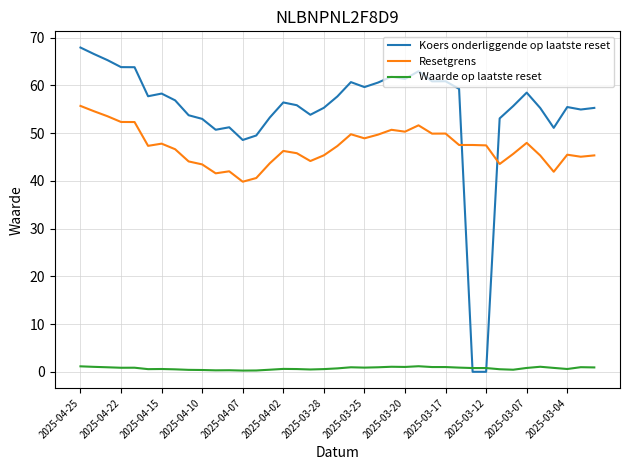

True or false: Waarde op laatste reset has more than 2 points higher than both neighbors.

True